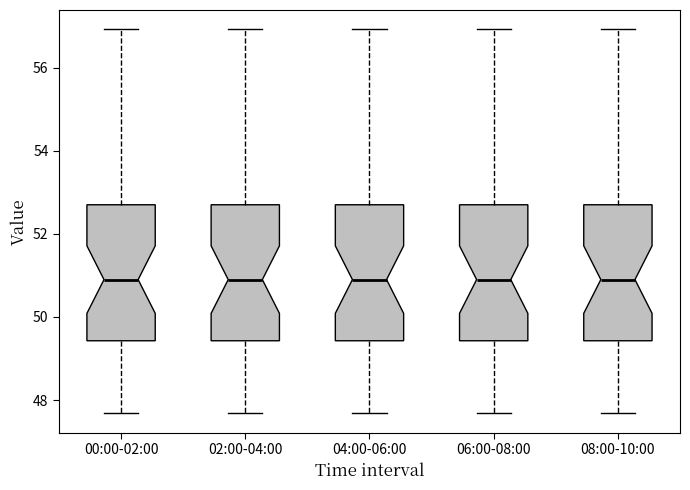

Where is the upper edge of the box for 06:00-08:00 on the y-axis? The values are not printed on the chart, so give them approximately, as read against the axis.

52.8